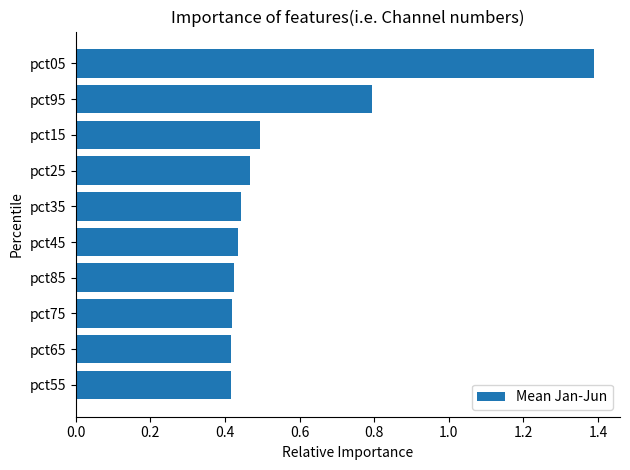

What is the greatest value displayed?

1.4